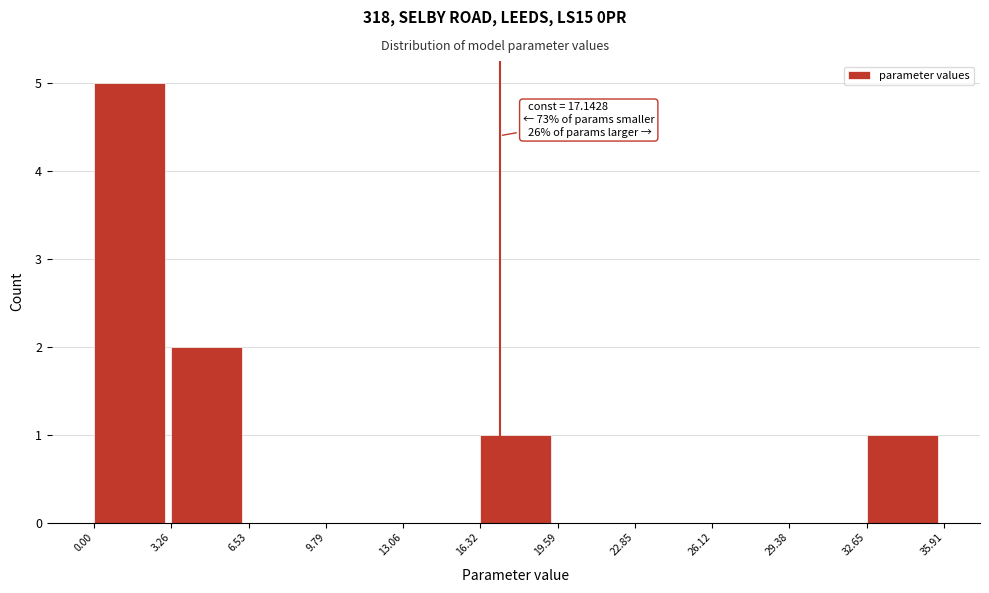

Which range on the x-axis has the tallest bar?

0.00 to 3.26